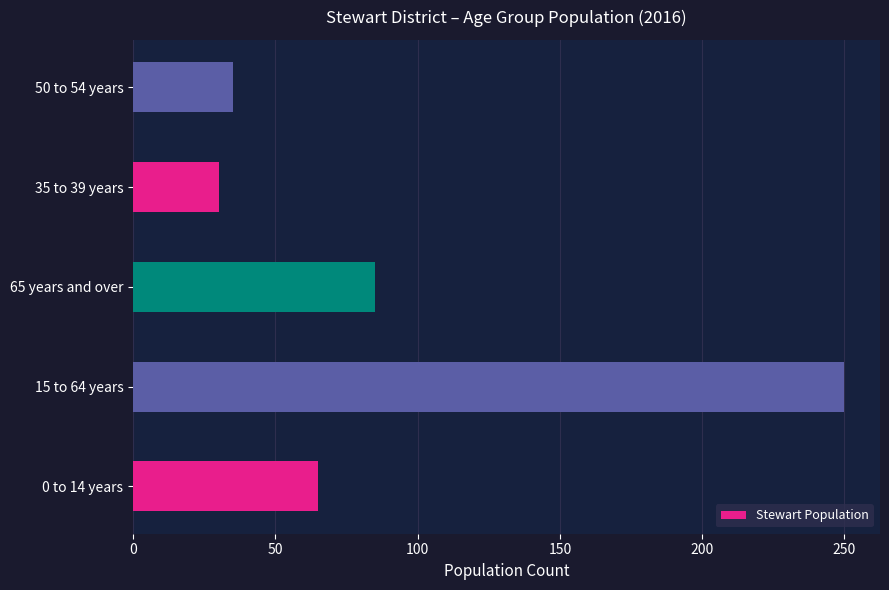

List the labels in order of value, smallest first.

35 to 39 years, 50 to 54 years, 0 to 14 years, 65 years and over, 15 to 64 years